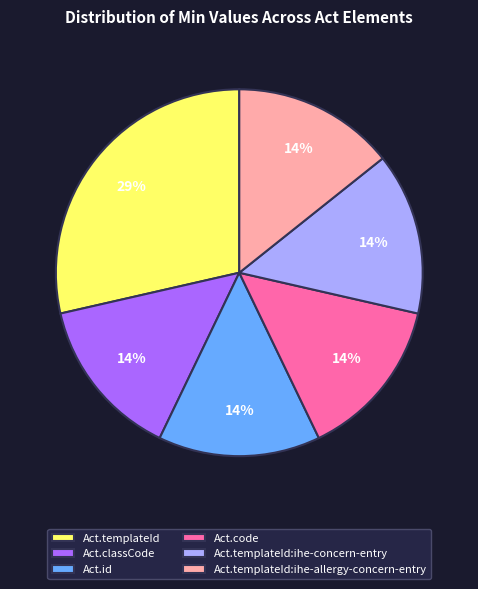

Does any single category account for the majority?

No